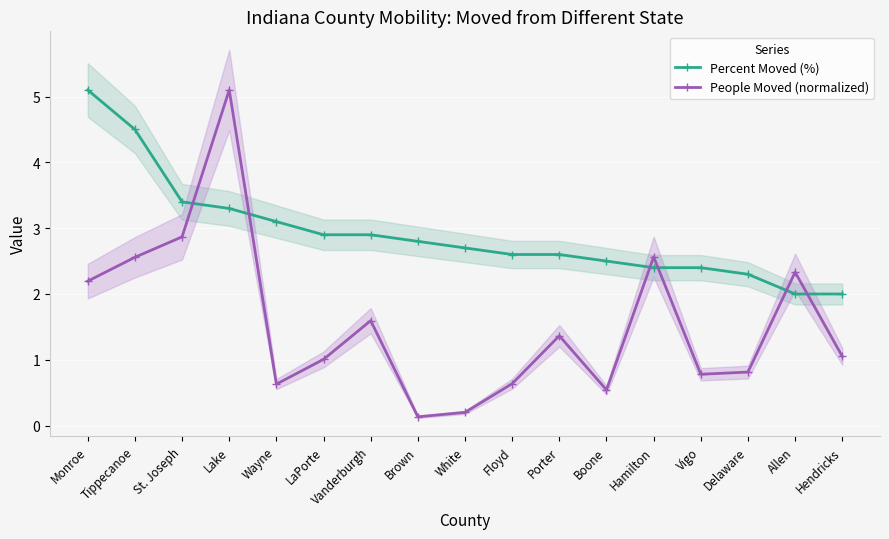

List the labels in order of Percent Moved (%) value, smallest first.

Allen, Hendricks, Delaware, Hamilton, Vigo, Boone, Floyd, Porter, White, Brown, LaPorte, Vanderburgh, Wayne, Lake, St. Joseph, Tippecanoe, Monroe